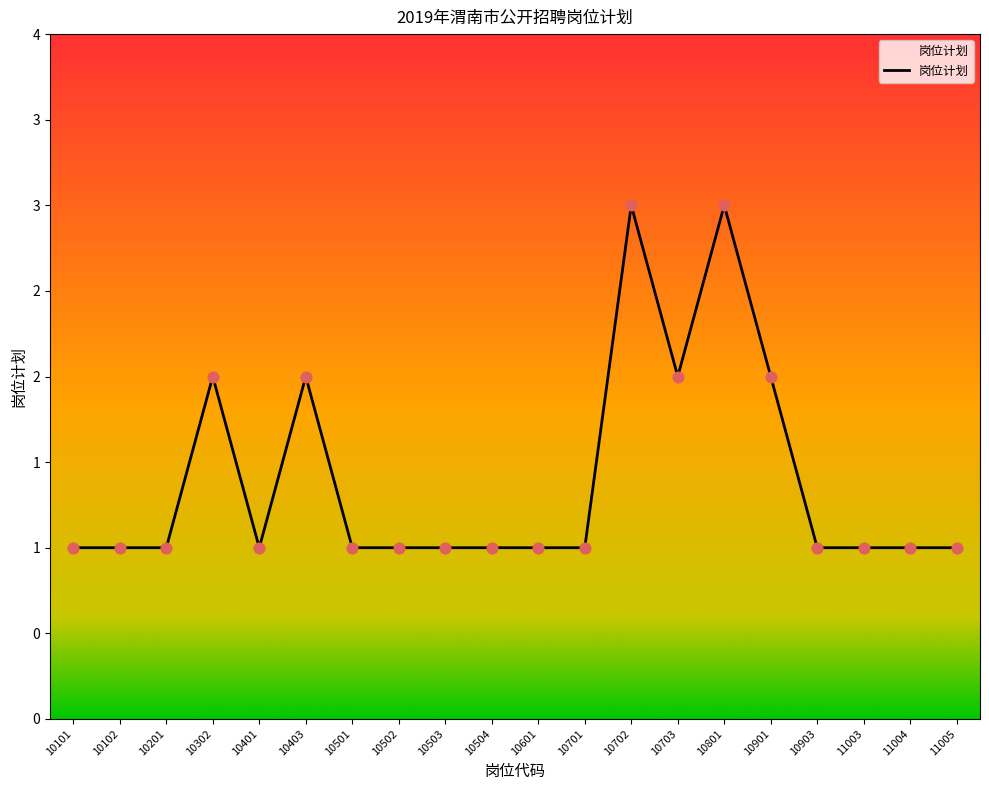

What is the change in value from 10302 to 10504?

-1